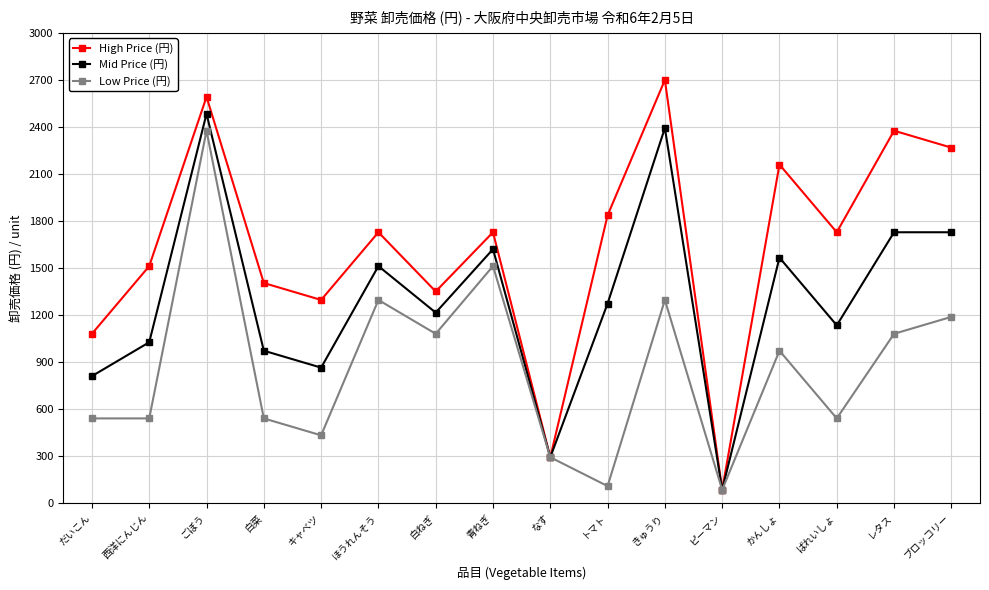

True or false: High Price (円) has more than 1 interior local peaks.

True